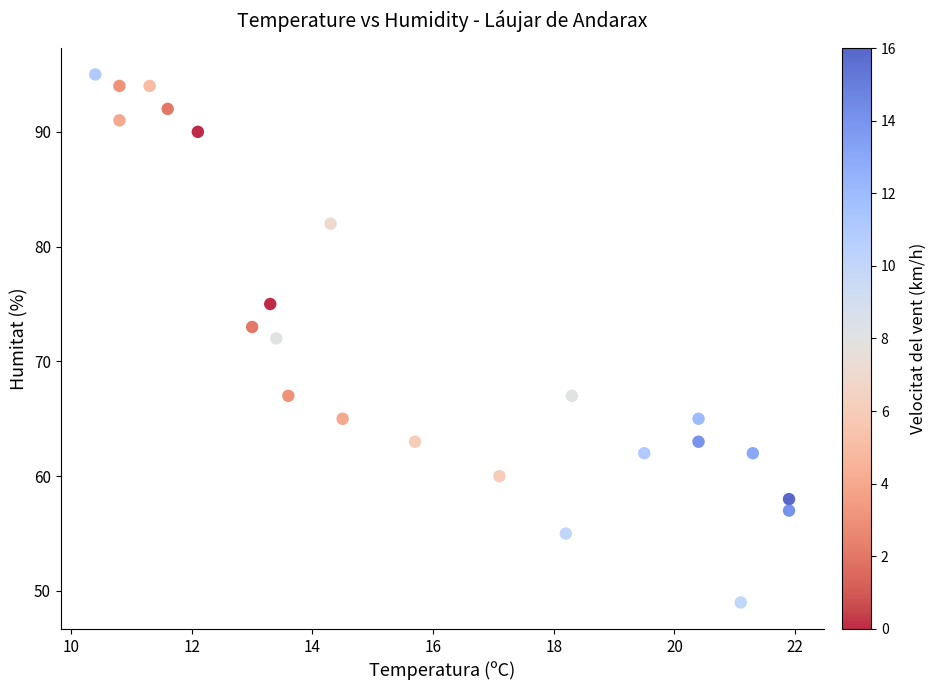

What is the range of Y values (max minus min)?

46